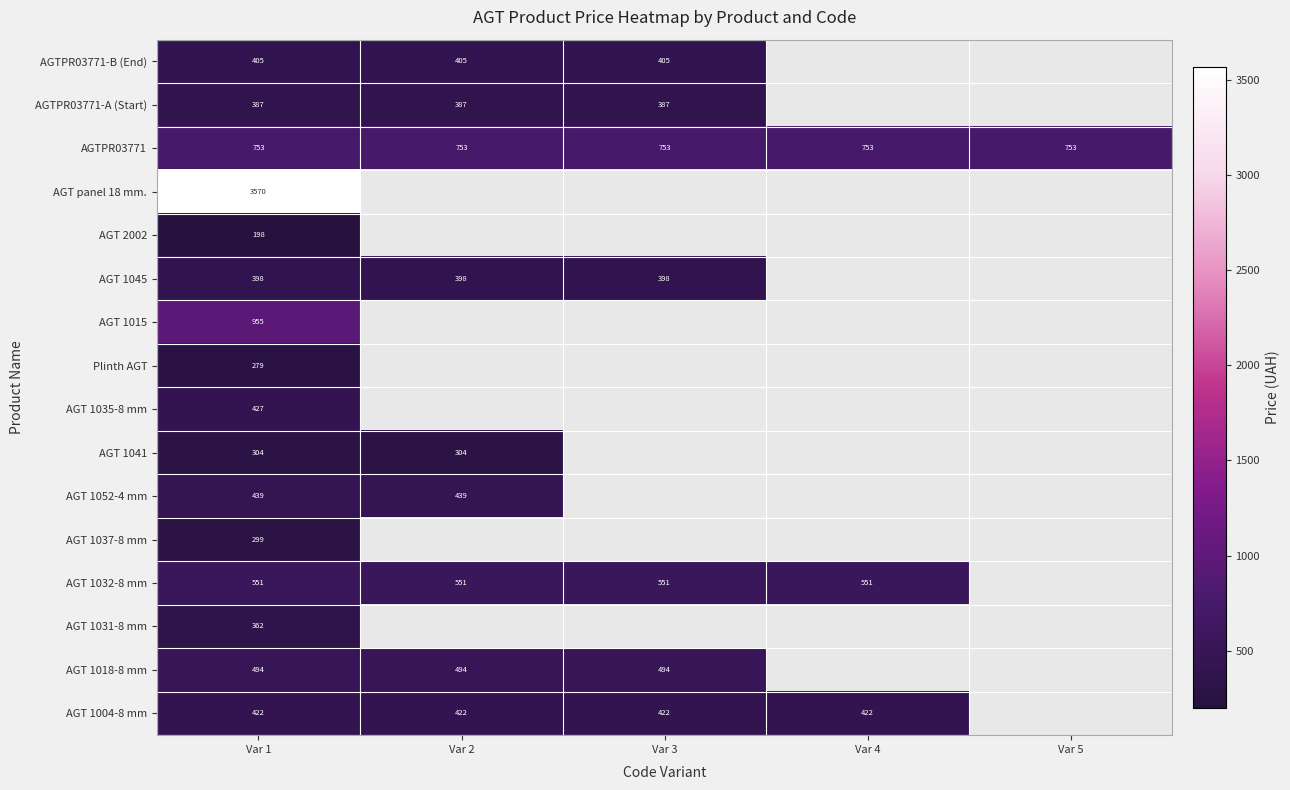

At how many categories does at least one series exceed 703?

5